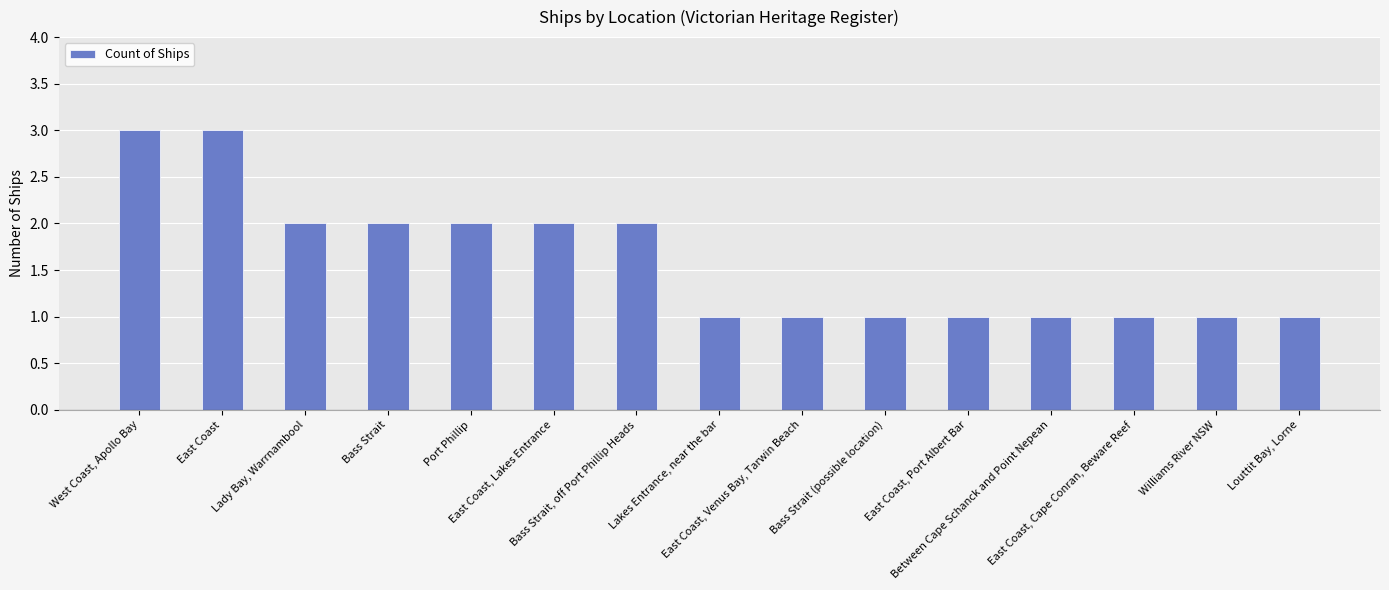

What is the sum of the values at West Coast, Apollo Bay and East Coast, Cape Conran, Beware Reef?

4